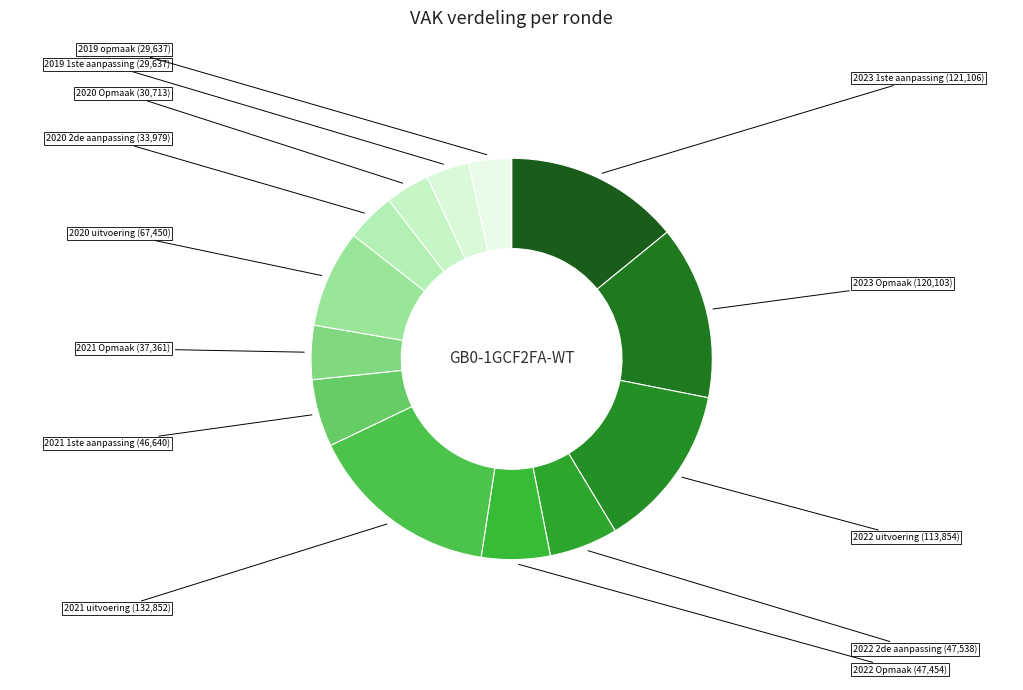

How many segments does this pie chart have?

13